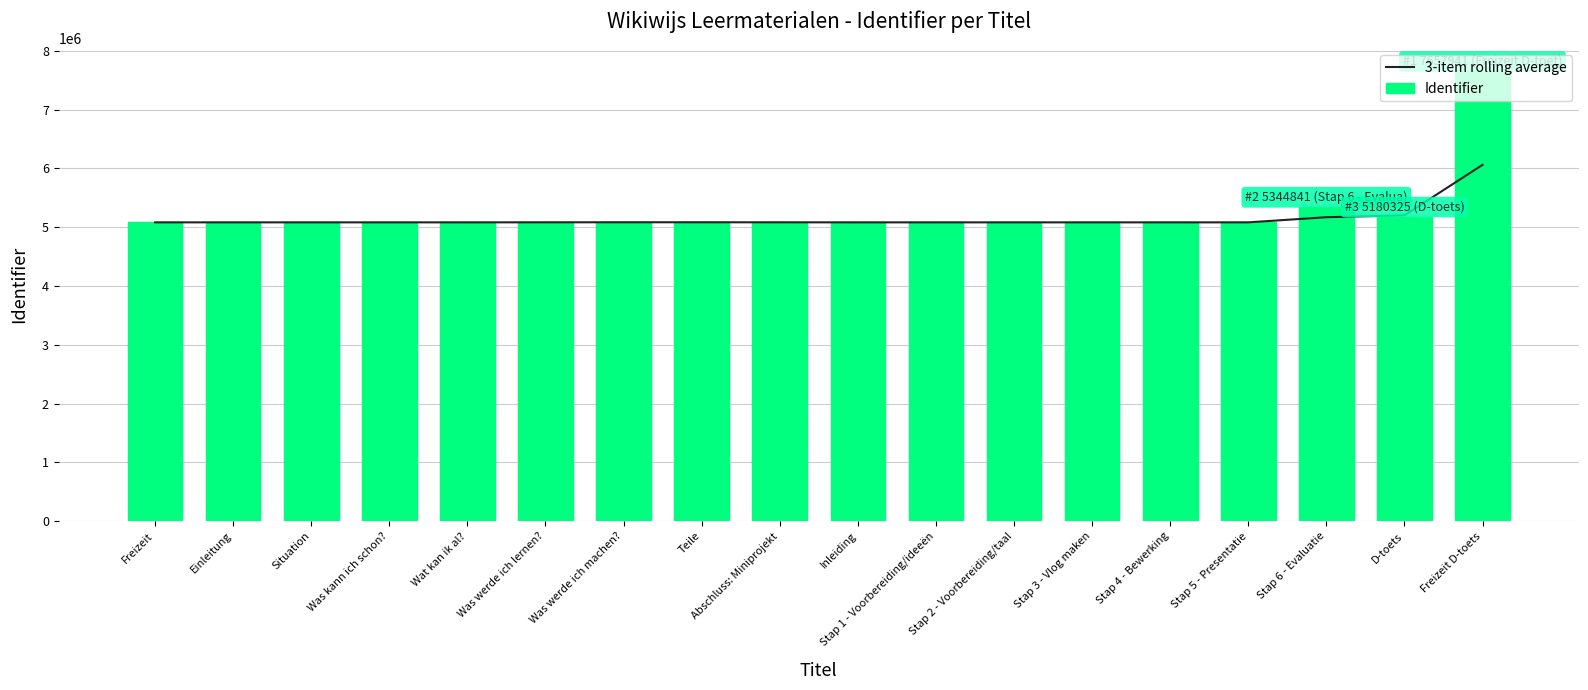

What is the difference between the highest and lowest values at Stap 5 - Presentatie?

2.0